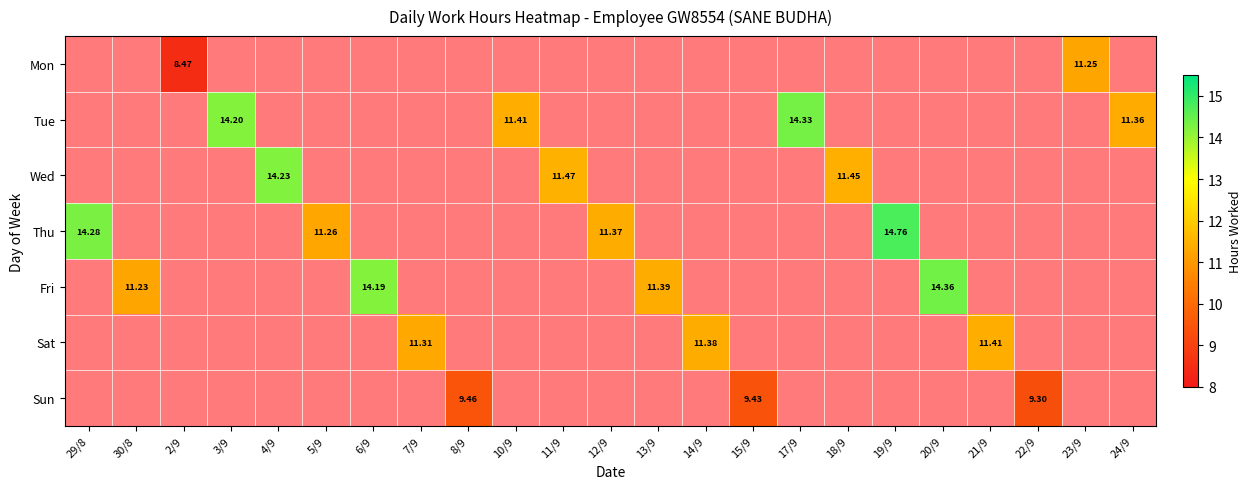

What is the difference between the maximum and second lowest values in the Wed series?

14.2